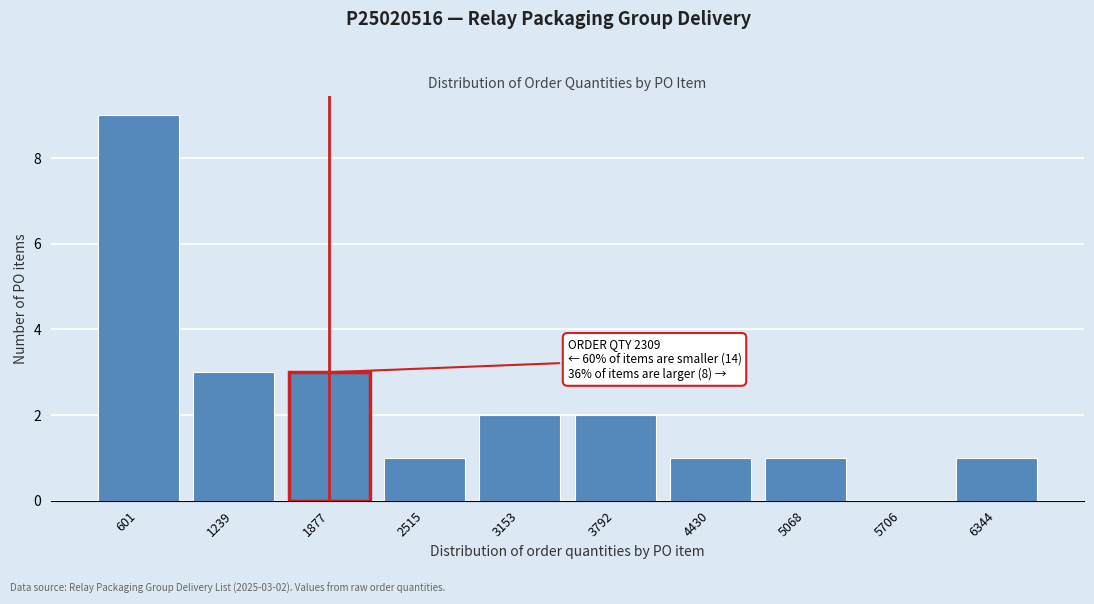

Reading right to left, transcribe all the data shown in this chart.

6344=1	5706=0	5068=1	4430=1	3792=2	3153=2	2515=1	1877=3	1239=3	601=9